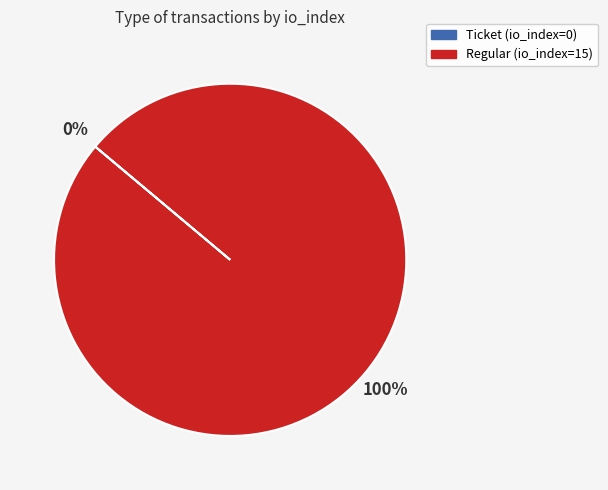

Which category accounts for the majority?

Regular (io_index=15)